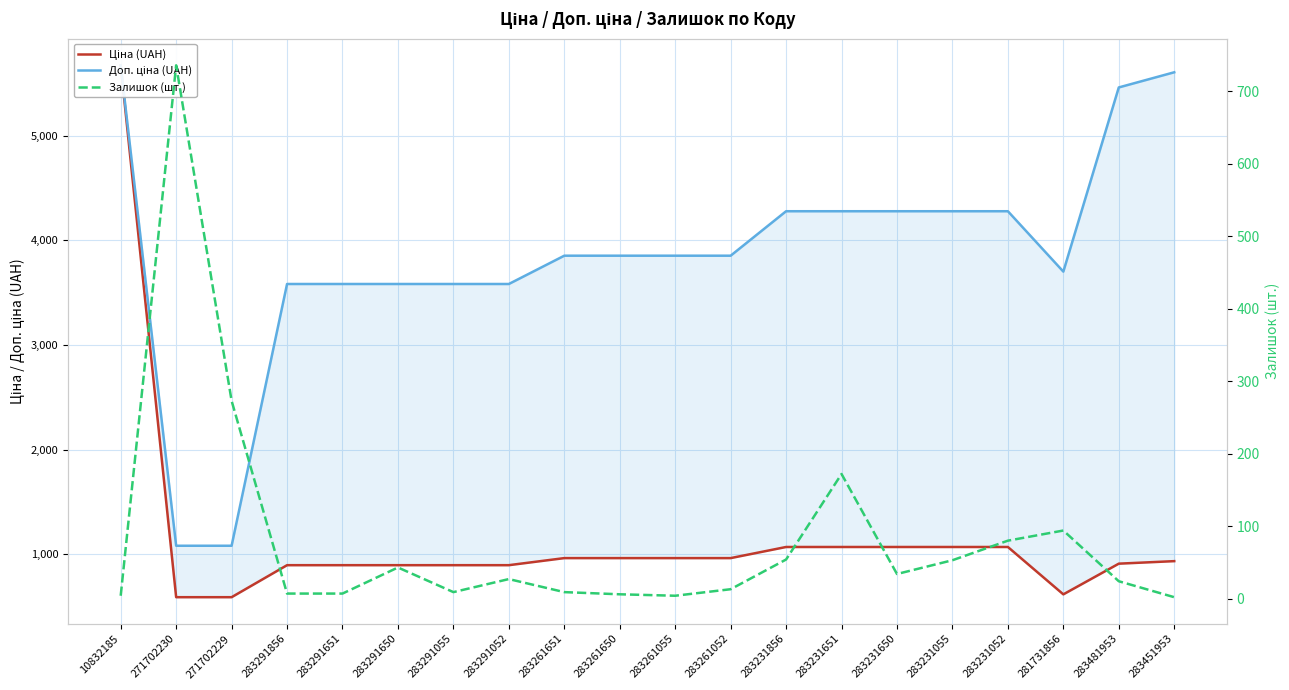

At which label is Доп. ціна (UAH) closest to 3377?

283291856